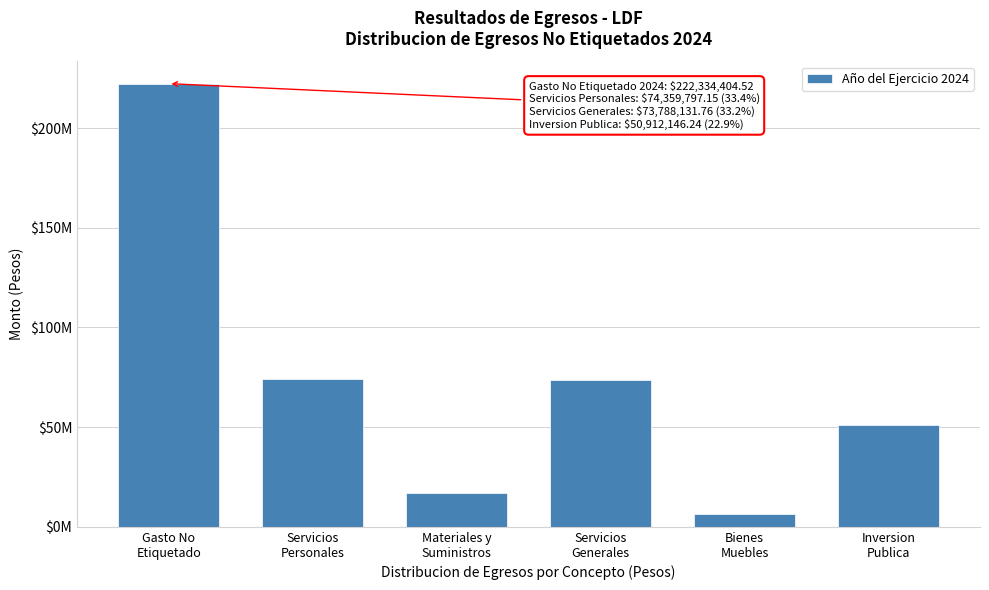

Does the chart contain any negative values?

No